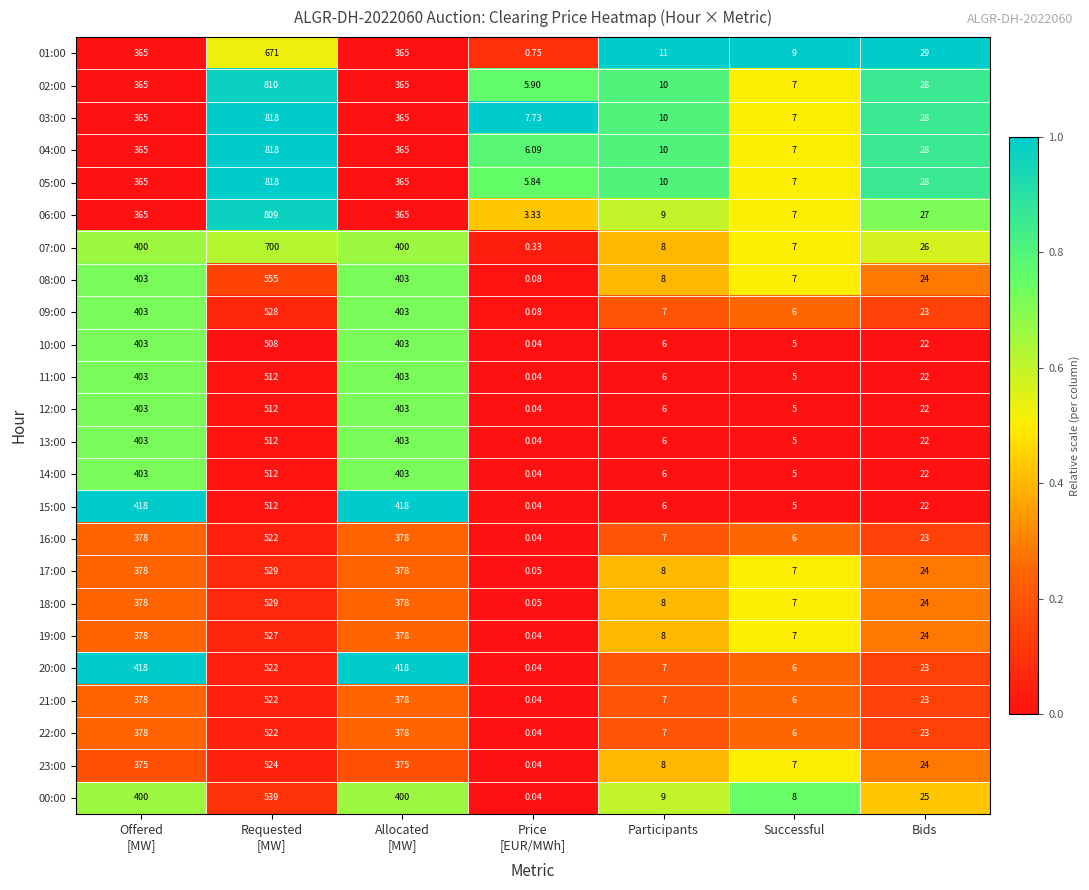

Is the value of 10:00 at Successful greater than the value of 07:00 at Participants?

No